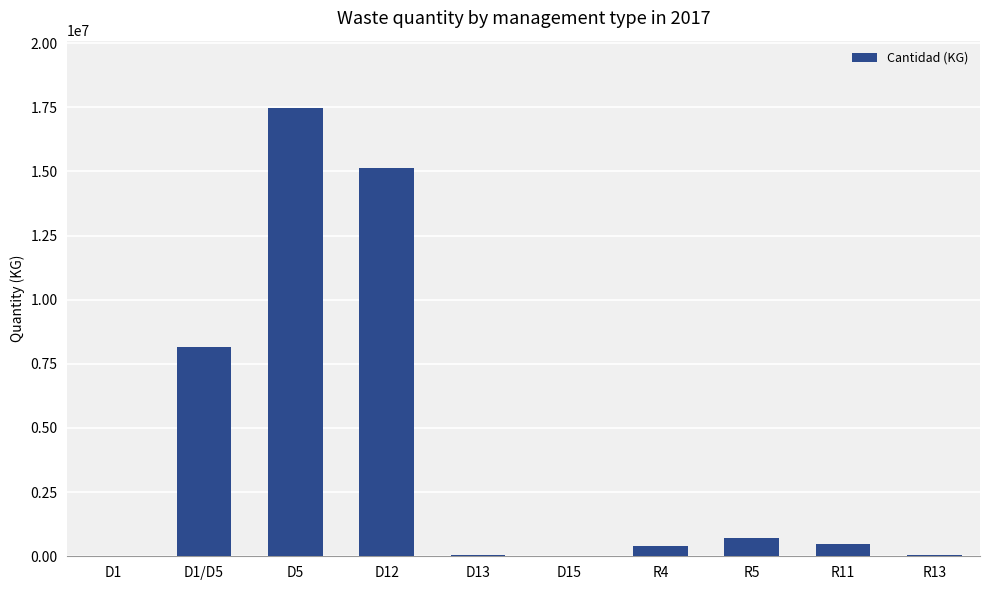

Is it true that the value at D5 is 17474602?

True